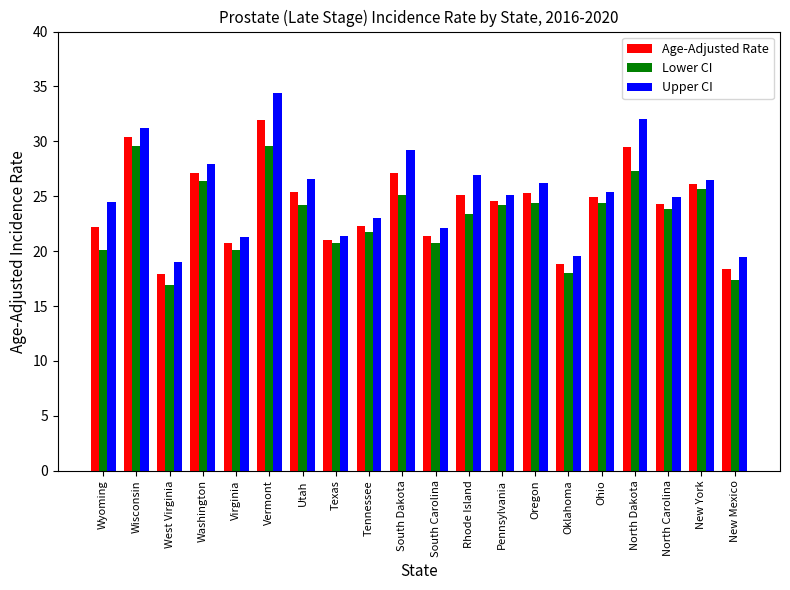

The value of Lower CI at North Dakota is 27.3. True or false?

True